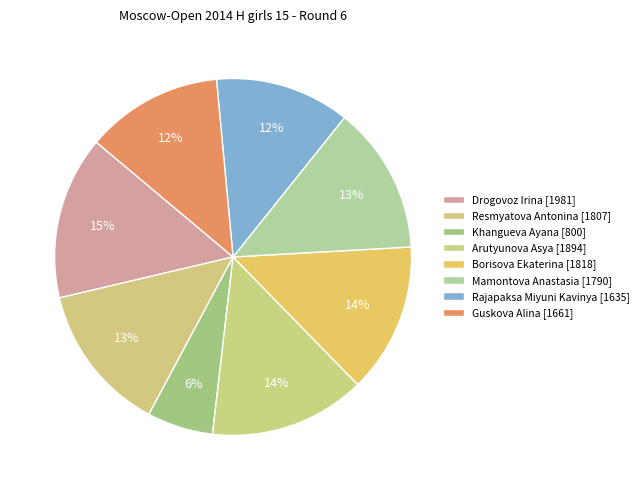

Is there a majority slice in this chart?

No